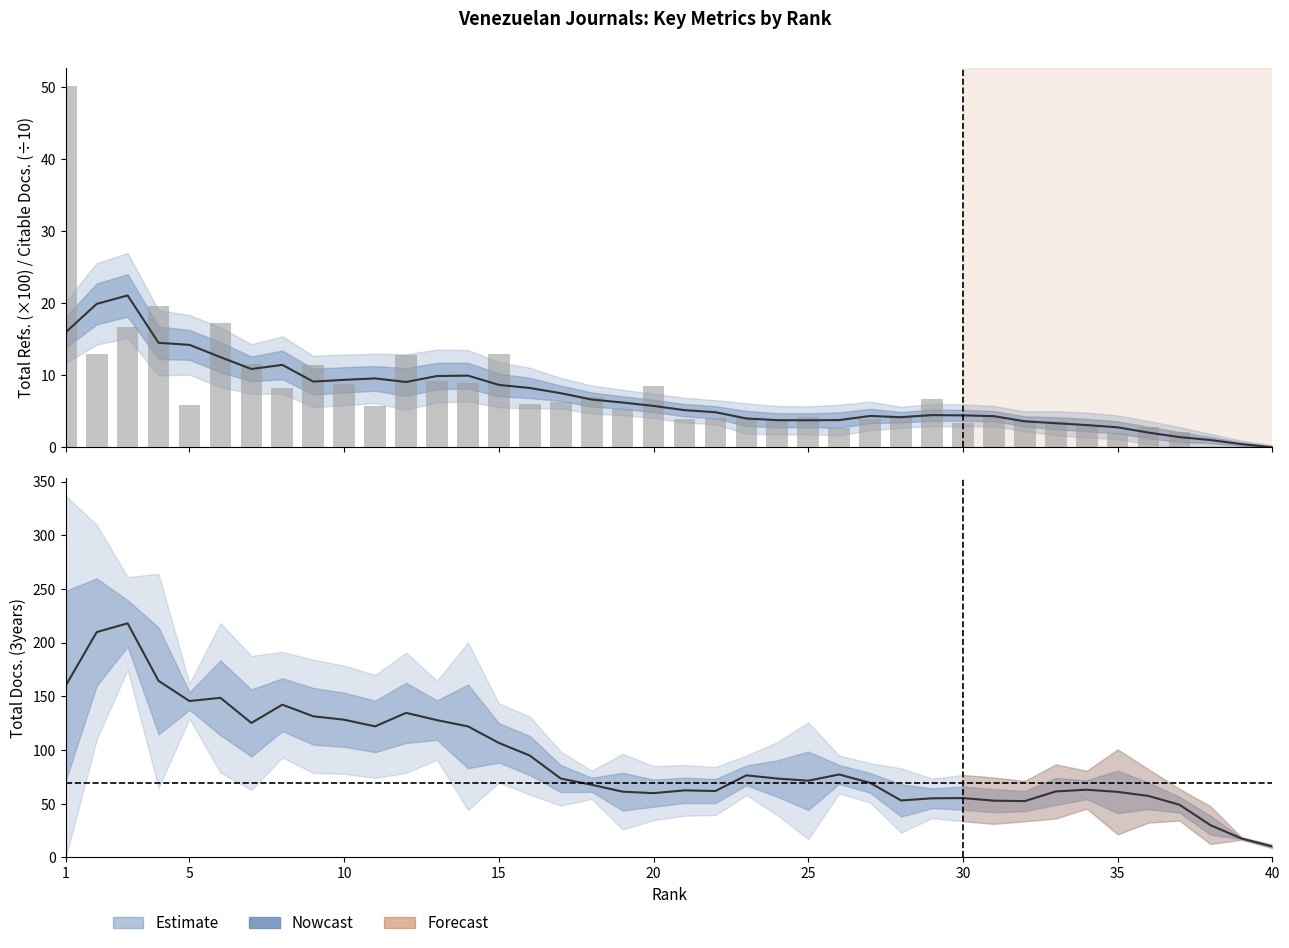

True or false: Total Docs. 3yr (smoothed) has a value of 73.4 at 10.

False